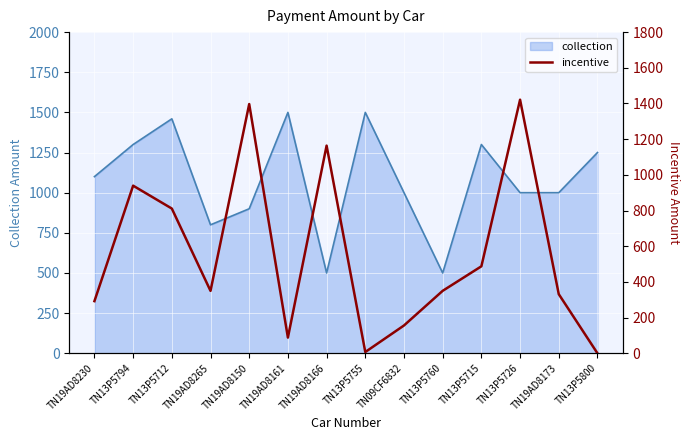

Is it true that the value at TN13P5715 is 151.6?

False